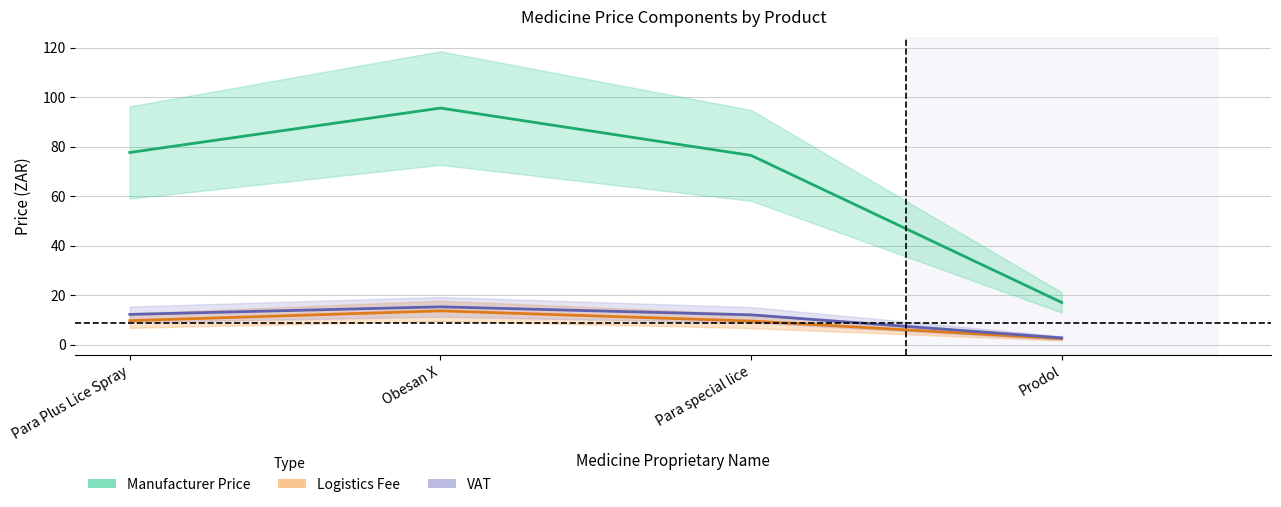

List the series in order of their peak value, highest first.

Manufacturer Price, VAT, Logistics Fee